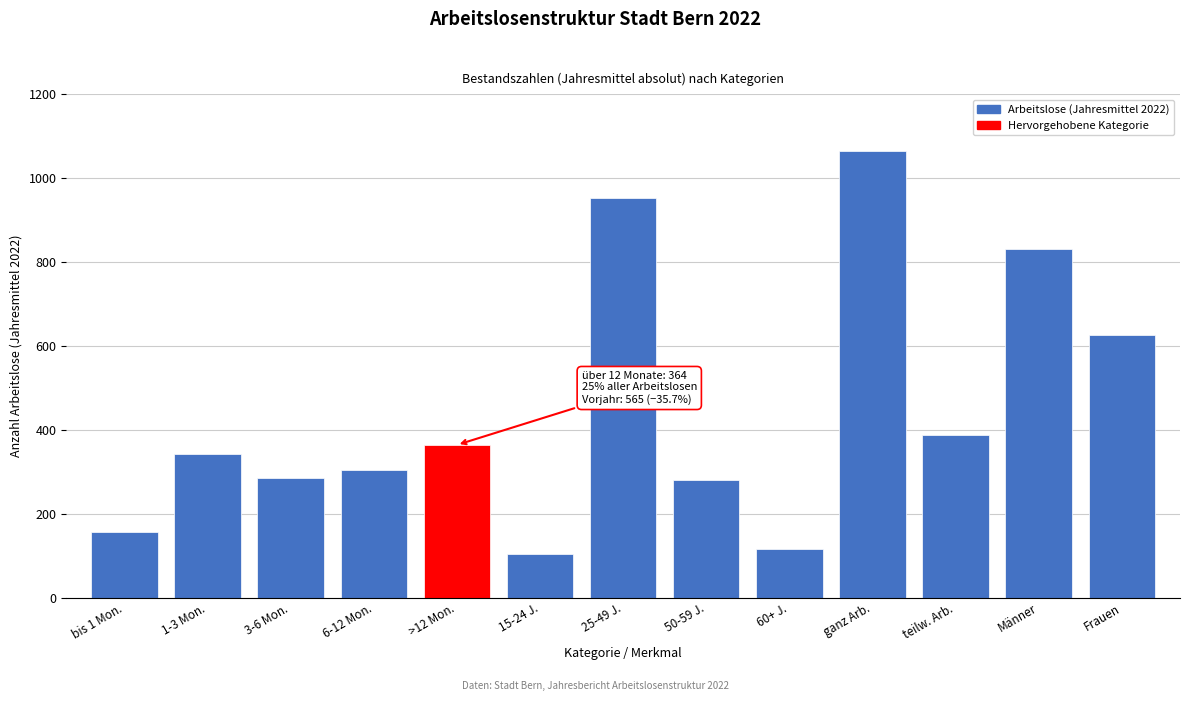

Reading right to left, what are all the values shown in this chart?

625	830	388	1066	116	280	954	105	364	305	286	342	157